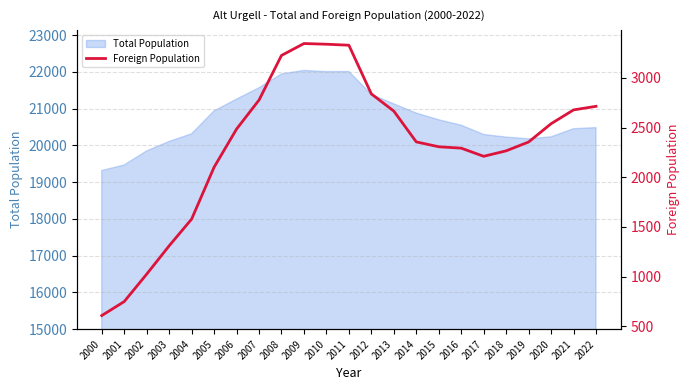

What is the difference between the values at 2011 and 2009?

17